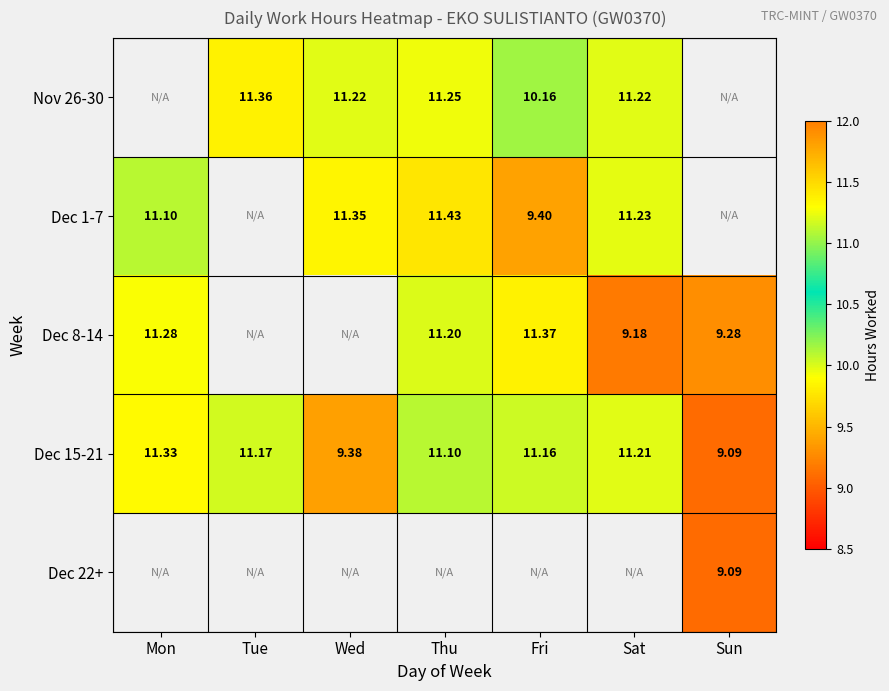

True or false: Dec 1-7 has a value of 11.4 at Thu.

True